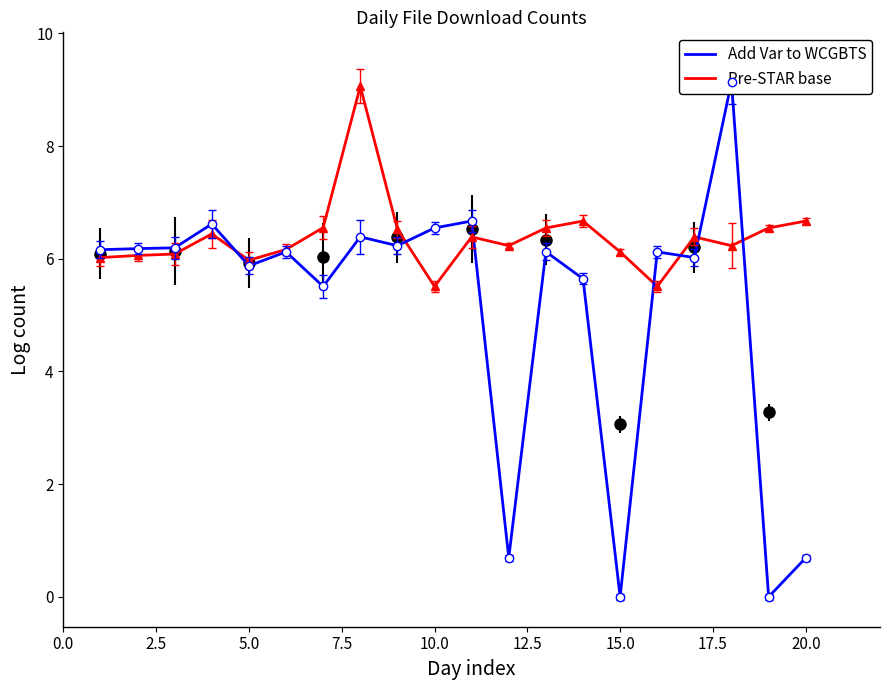

What is the value of the Pre-STAR base point at the 13th from the left?

6.5